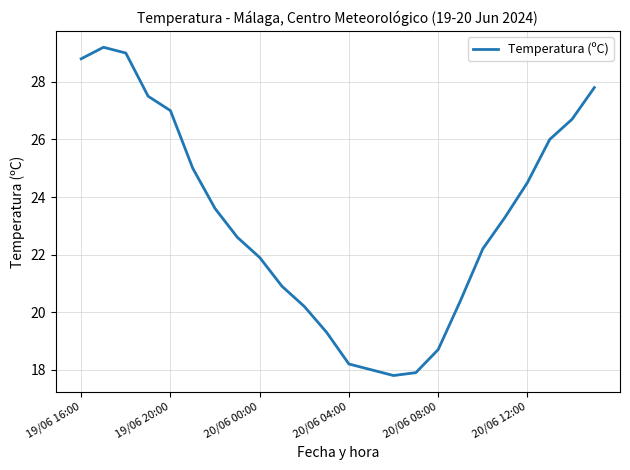

What is the difference between the maximum and minimum values?

11.4